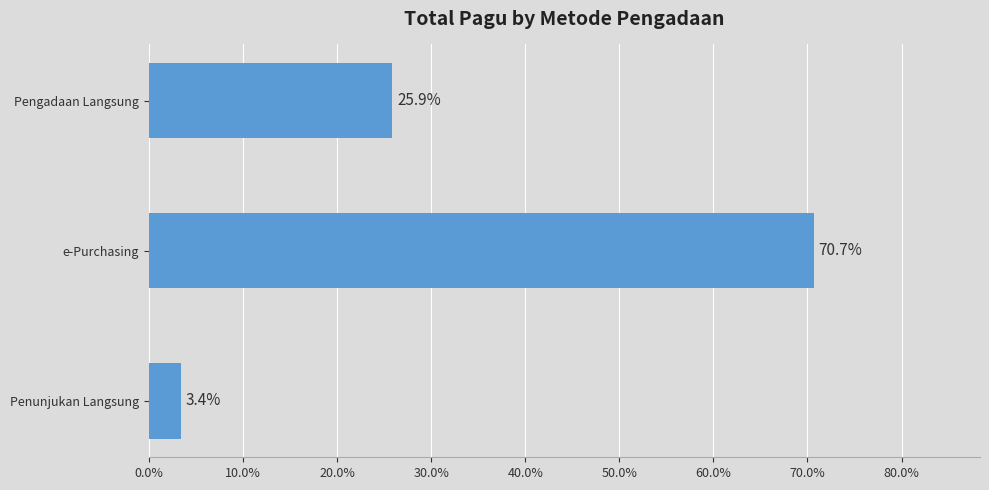

What is the difference between the maximum and second lowest values?

44.8